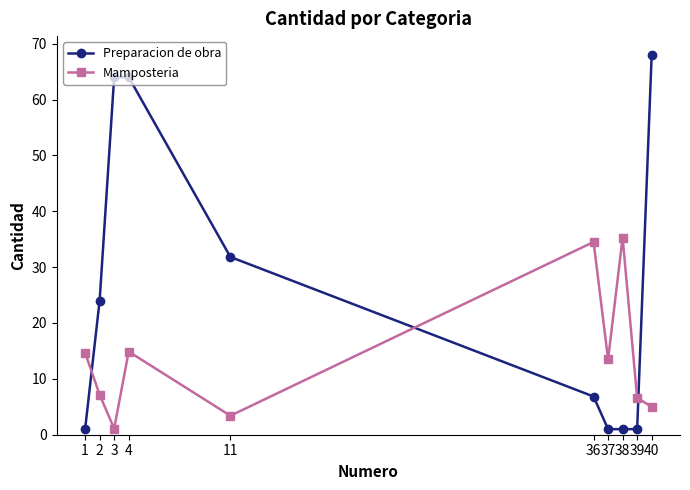

How many lines are shown in the chart?

2